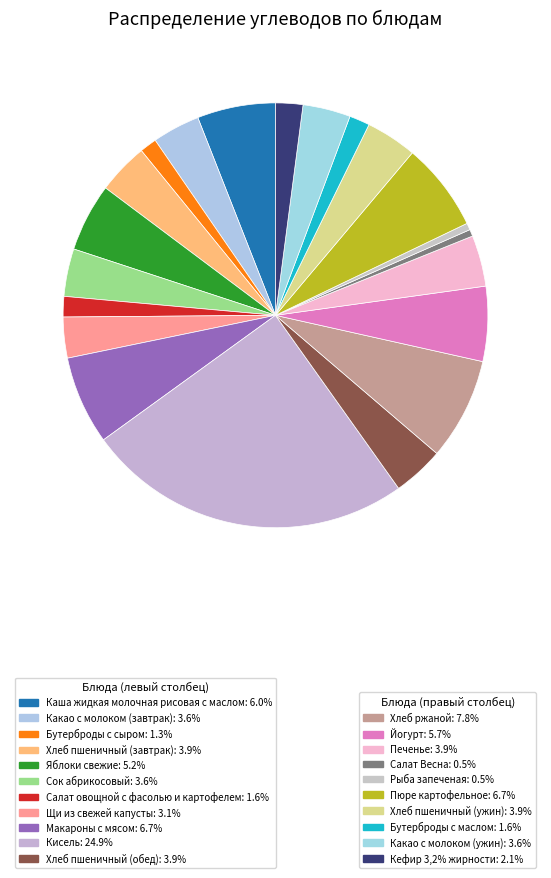

How many segments does this pie chart have?

21